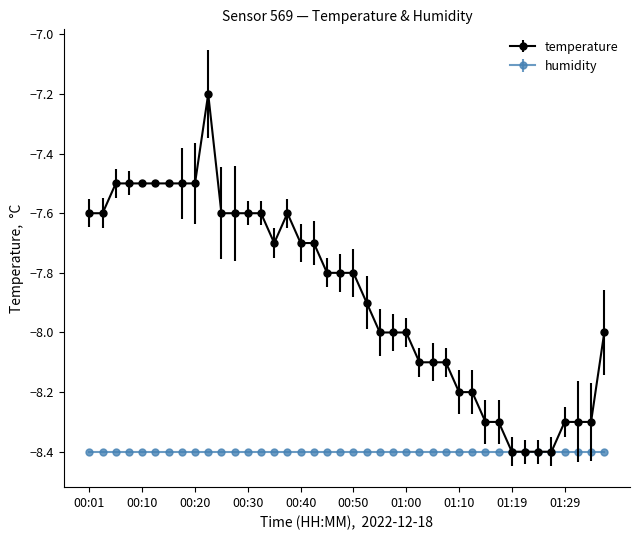

What is the value of the humidity point at the 32nd from the left?

-8.4